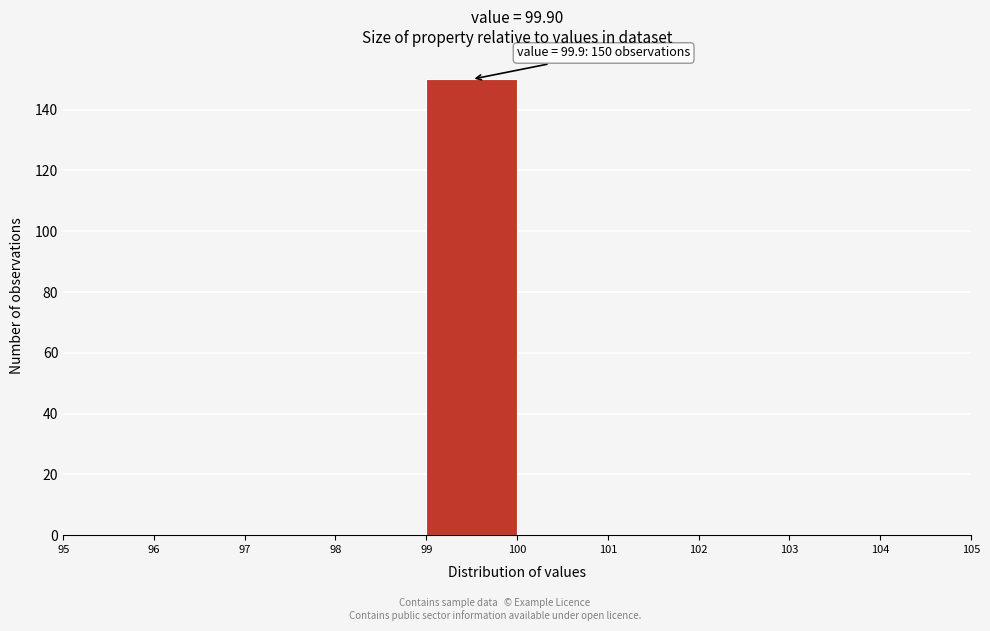

Which range on the x-axis has the tallest bar?

99 to 100